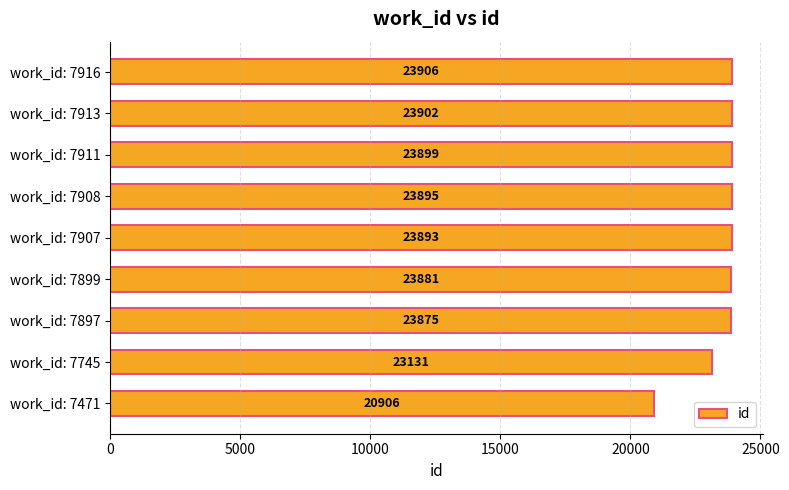

Count the number of data series in this chart.

1